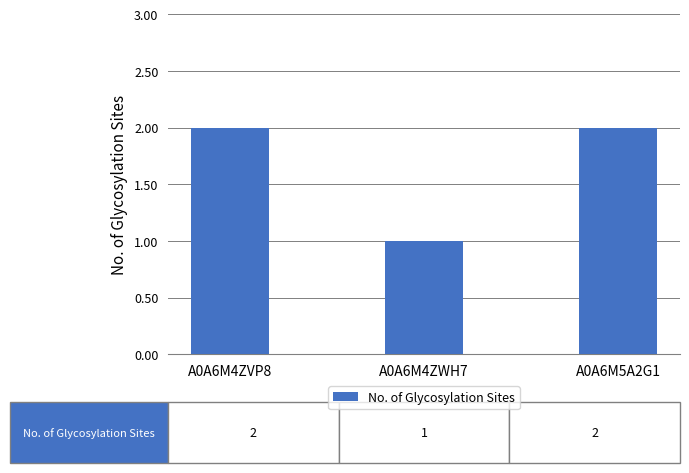

Reading left to right, extract all data points from this chart.

A0A6M4ZVP8=2	A0A6M4ZWH7=1	A0A6M5A2G1=2